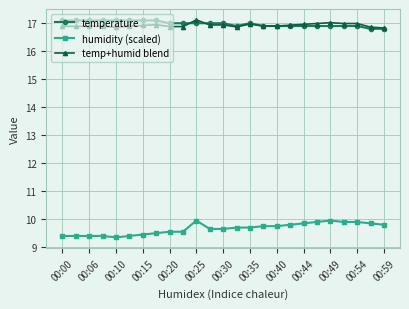

True or false: temp+humid blend has more than 1 interior local peaks.

True